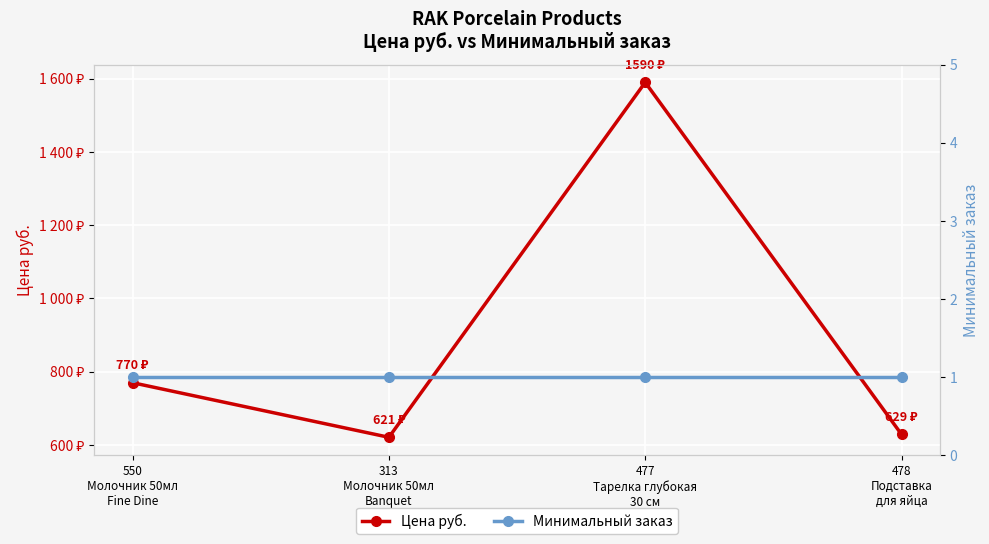

Between 550
Молочник 50мл
Fine Dine and 477
Тарелка глубокая
30 см, which is larger?

477
Тарелка глубокая
30 см